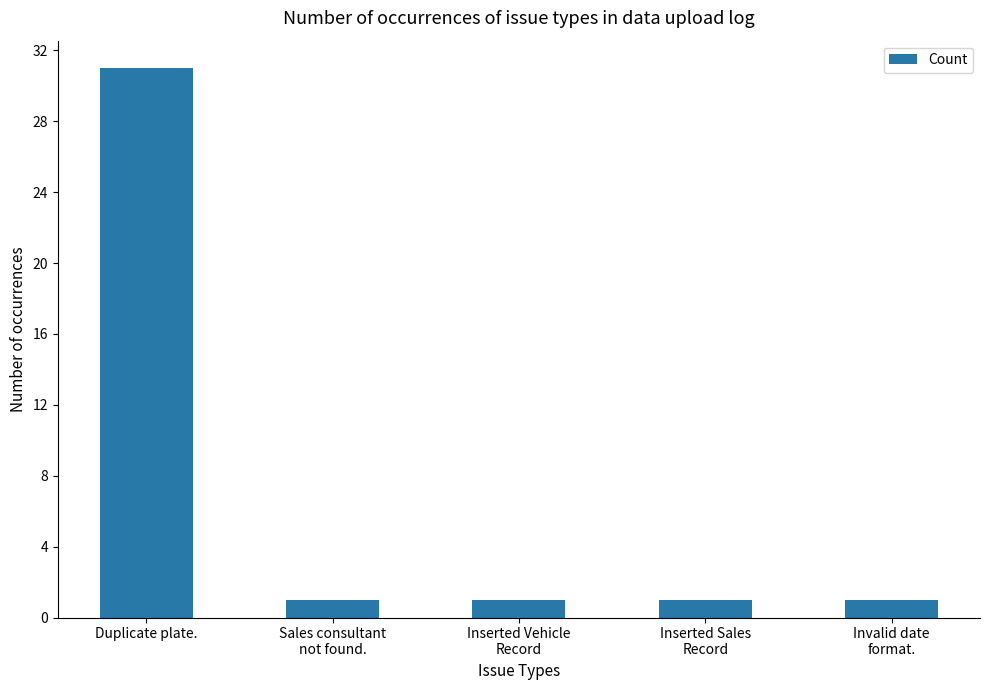

The chart shows a value of 1 at Inserted Sales
Record. True or false?

True